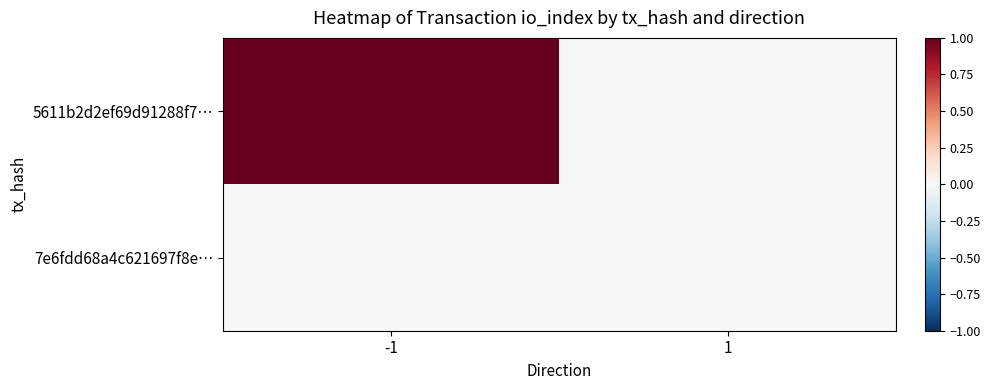

At -1, list the series in order from smallest to largest.

7e6fdd68a4c621697f8e…, 5611b2d2ef69d91288f7…